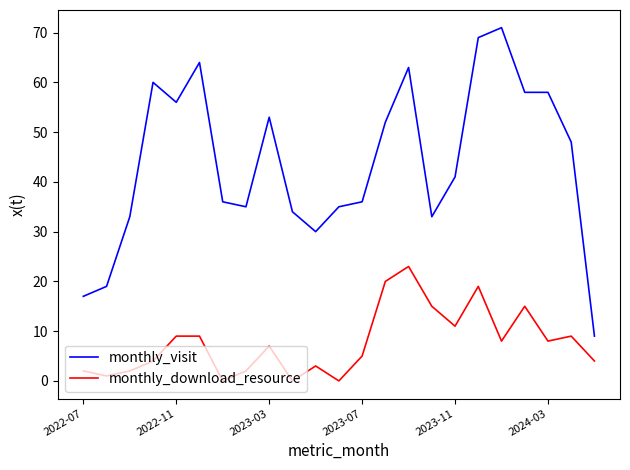

In monthly_download_resource, how many points are lower than both neighbors (excluding endpoints)?

7